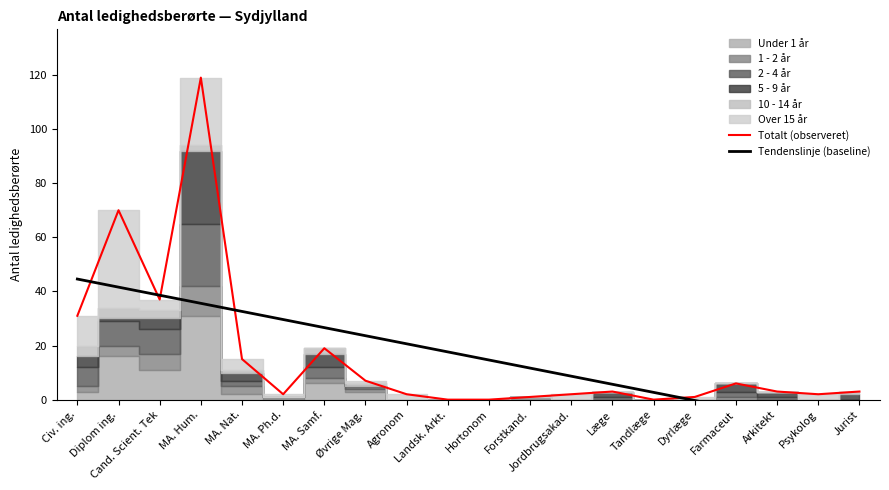

True or false: Tendenslinje (baseline) has a value of 3.6 at Tandlæge.

False